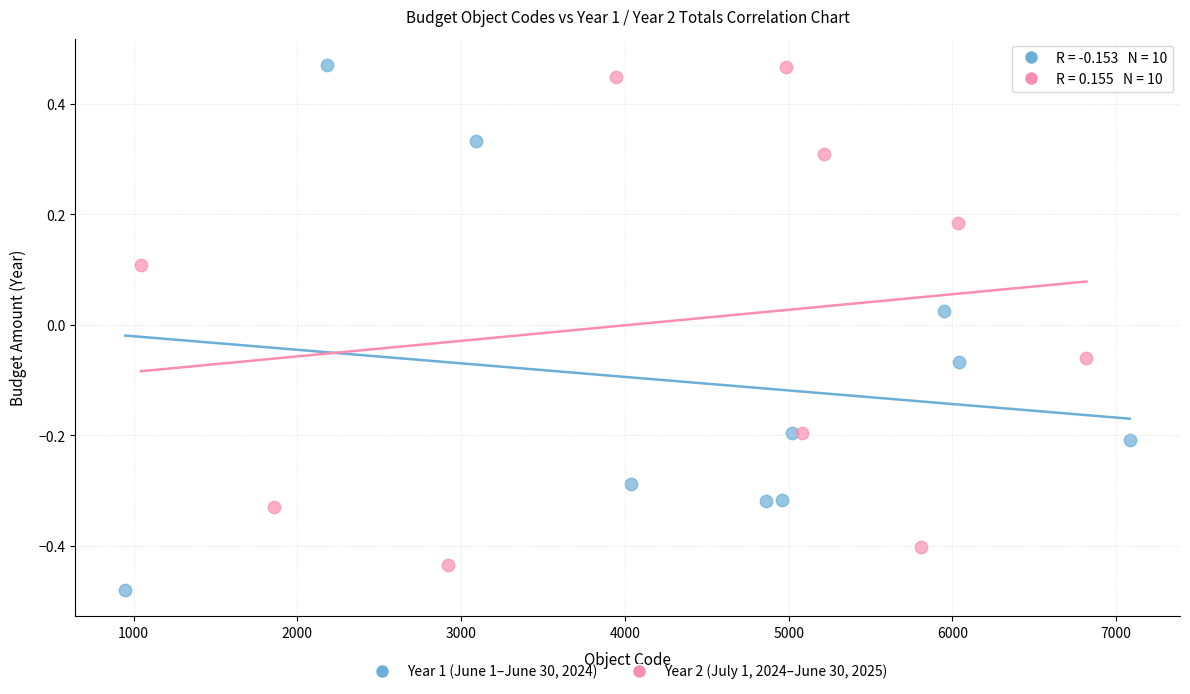

Which series reaches the minimum Y coordinate?

Year 1 (June 1–June 30, 2024)